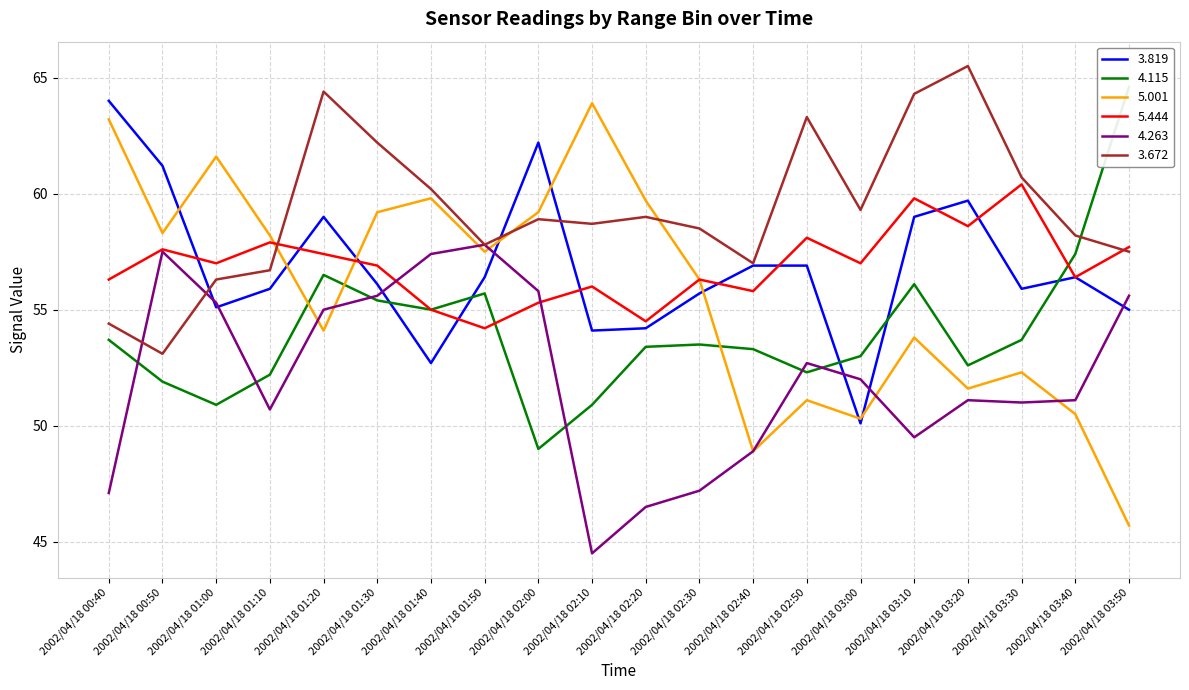

What is the label of the 8th point from the left?

2002/04/18 01:50